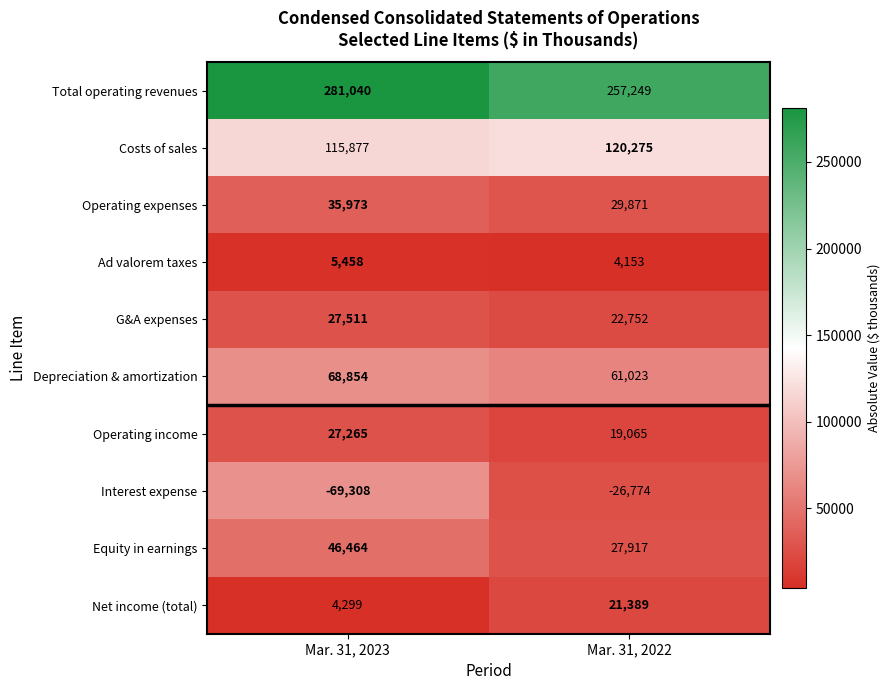

Is it true that Total operating revenues equals 376267 at Mar. 31, 2023?

False